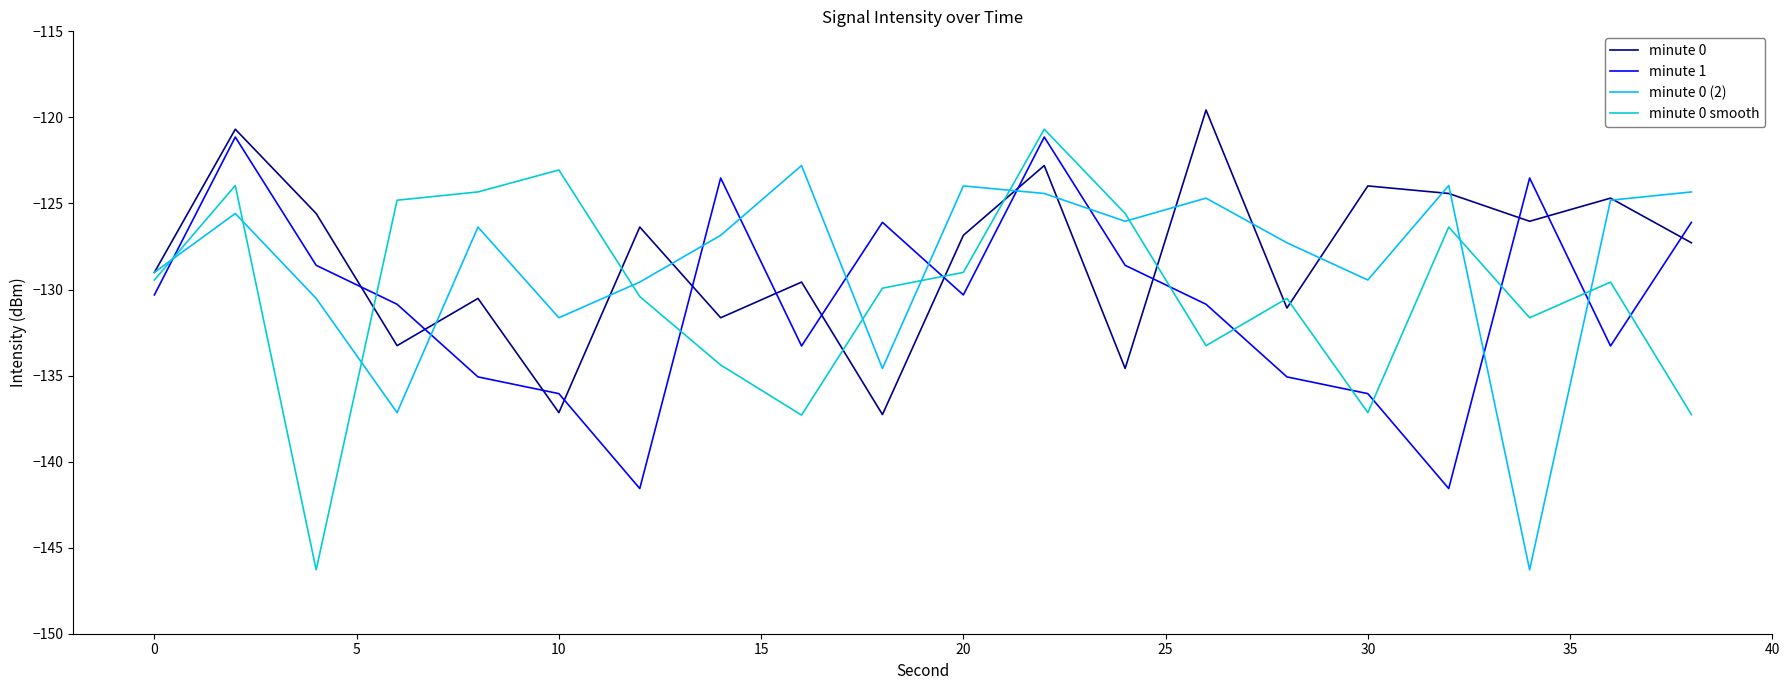

What is the maximum value shown in the chart?

-119.6